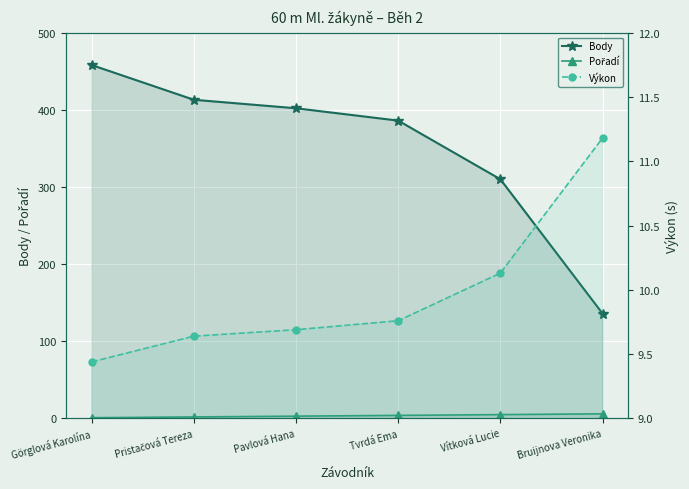

At which category is the sum across all series the highest?

Görglová Karolína